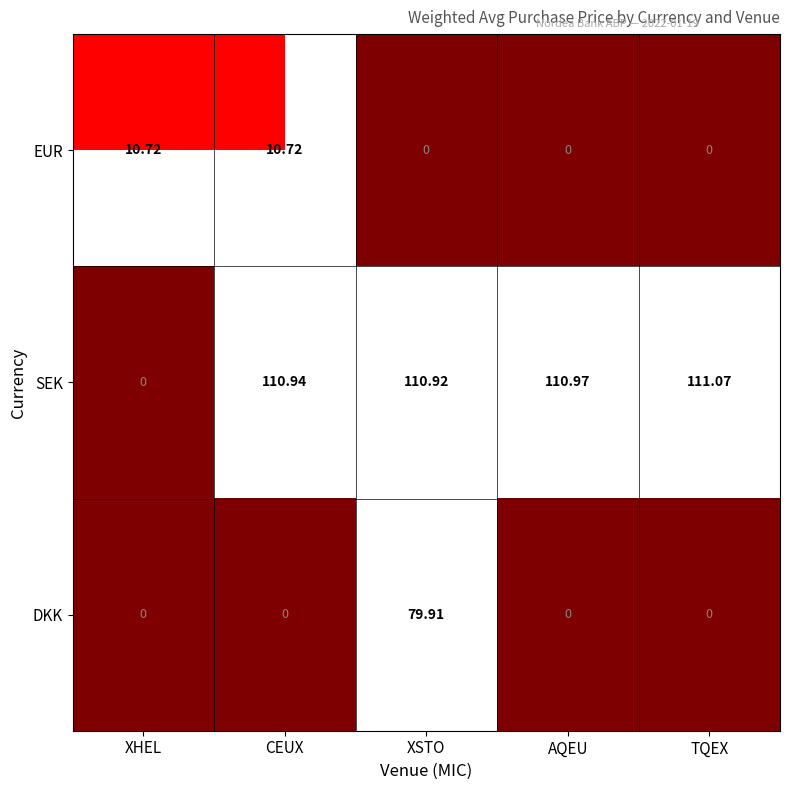

Is the value of SEK at CEUX greater than the value of DKK at CEUX?

Yes